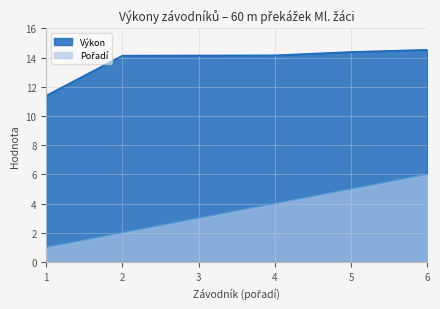

True or false: Výkon has a value of 3.0 at 3.

False